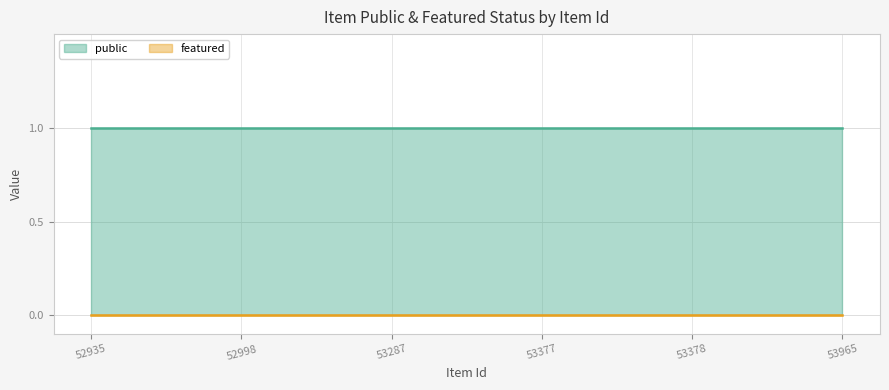

Which series has the largest range (max minus min)?

public